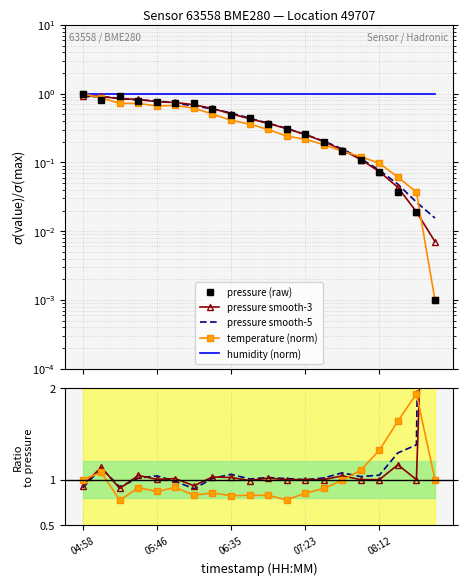

What is the label of the 19th point from the left?

08:36